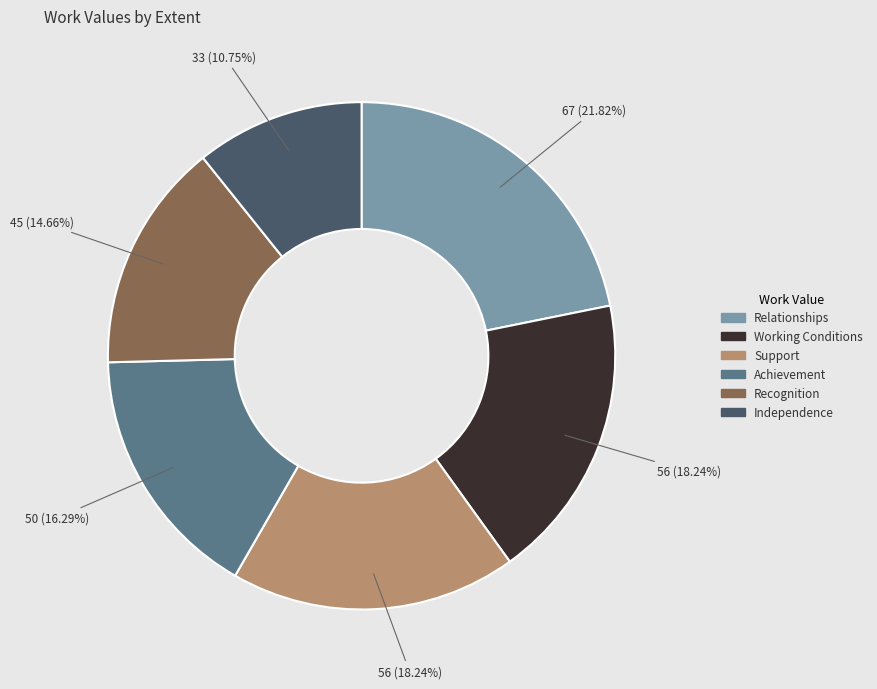

Which slice is the smallest?

Independence